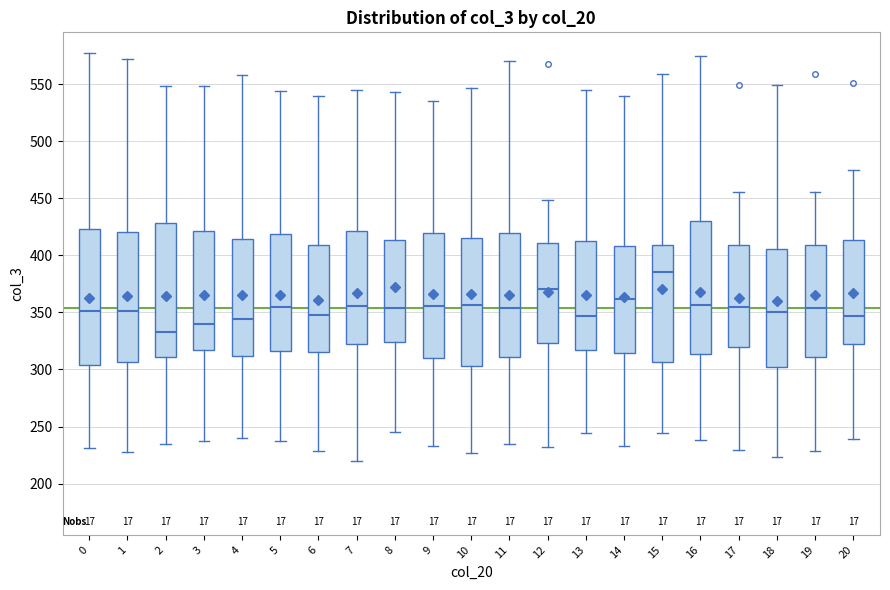

Which box's median line is the lowest?

2